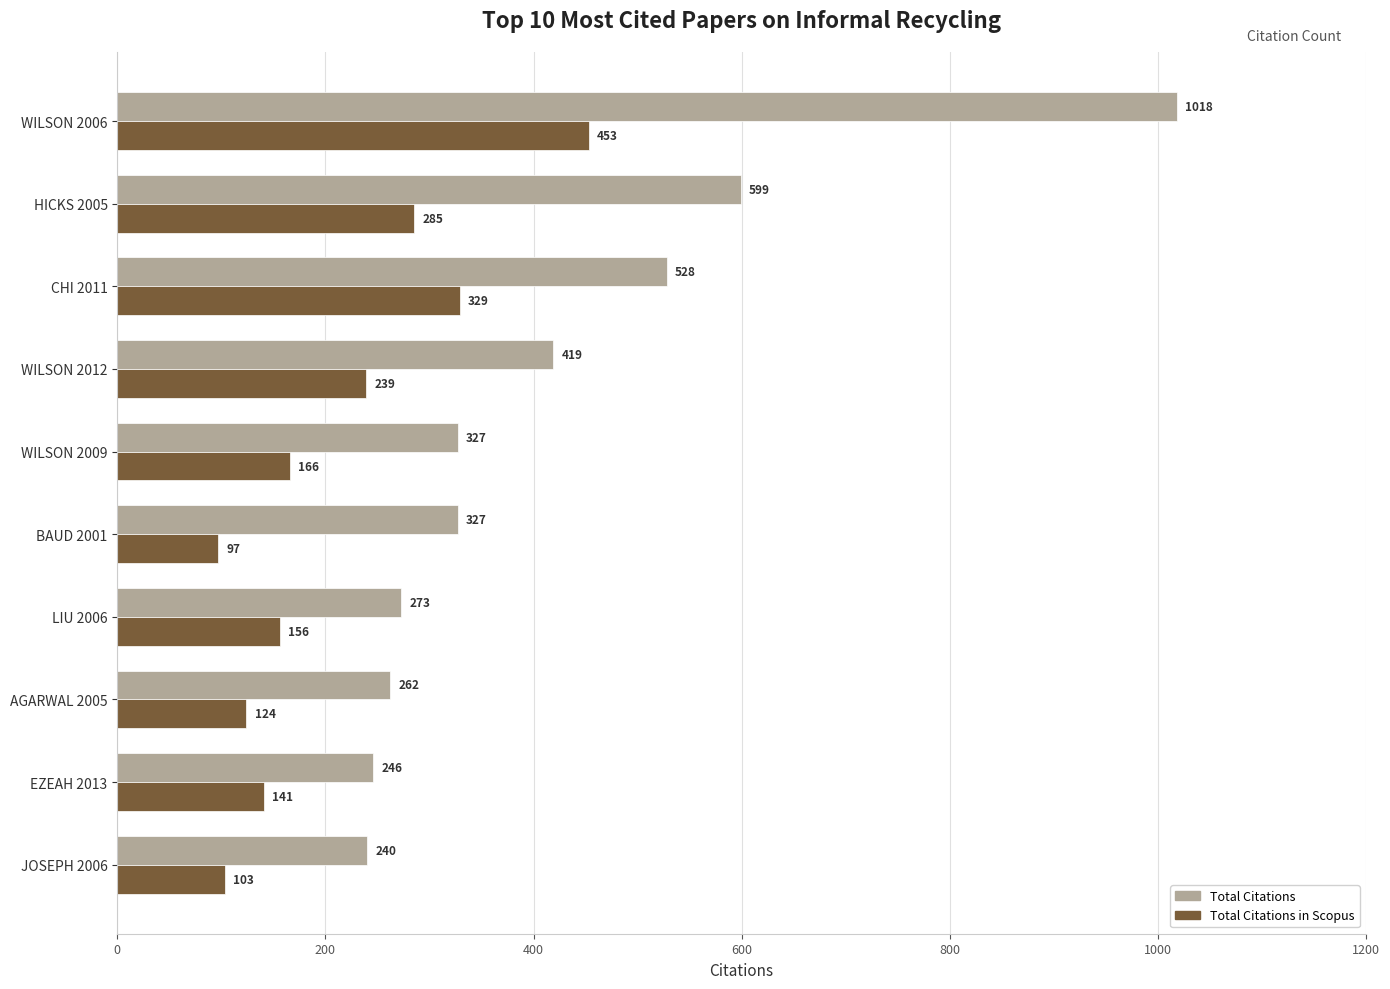

Rank the series by their average value, from highest to lowest.

Total Citations, Total Citations in Scopus